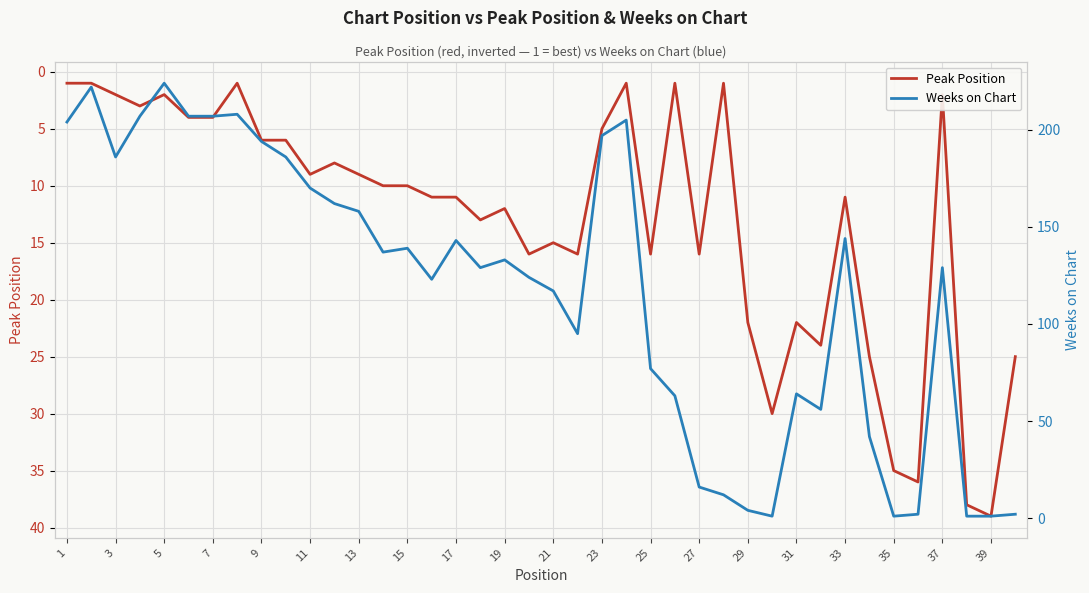

Which series has the largest range (max minus min)?

Weeks on Chart